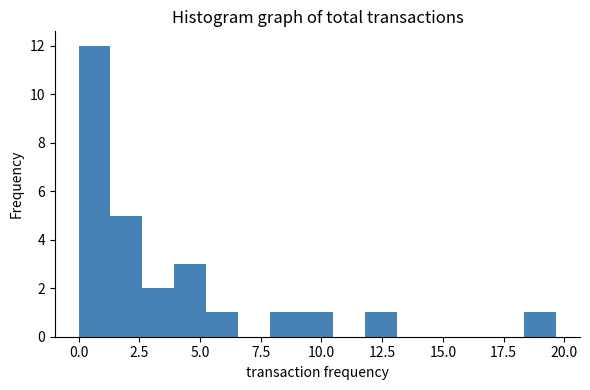

Read against the x-axis, roughly where is the centre of the tallest bar?

0.5